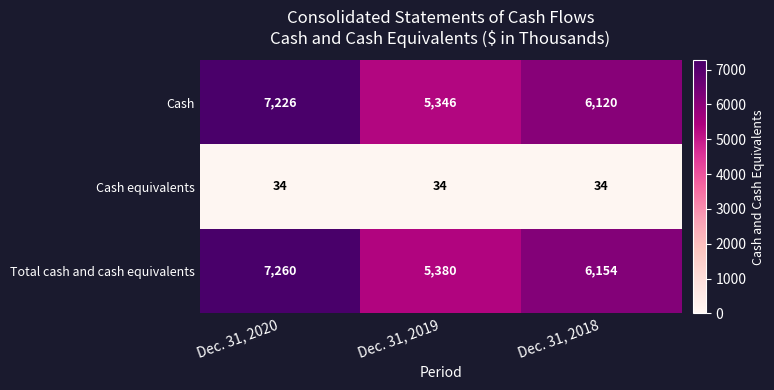

At which category is the sum across all series the highest?

Dec. 31, 2020